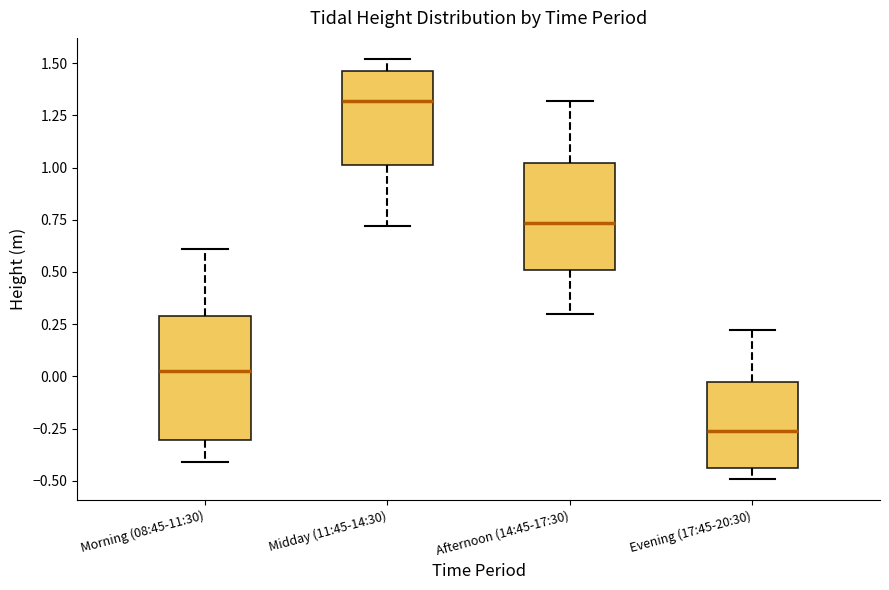

Reading left to right, transcribe this box plot: for each box, give where its median line is, the range the box spans, and where its two whiskers end, as read against the y-axis. The values are not printed on the chart, so give them approximately, as read against the axis.

Morning (08:45-11:30): median 0.05, box -0.30 to 0.30, whiskers -0.40 to 0.60
Midday (11:45-14:30): median 1.30, box 1.00 to 1.45, whiskers 0.70 to 1.50
Afternoon (14:45-17:30): median 0.75, box 0.50 to 1.00, whiskers 0.30 to 1.30
Evening (17:45-20:30): median -0.25, box -0.45 to -0.05, whiskers -0.50 to 0.20